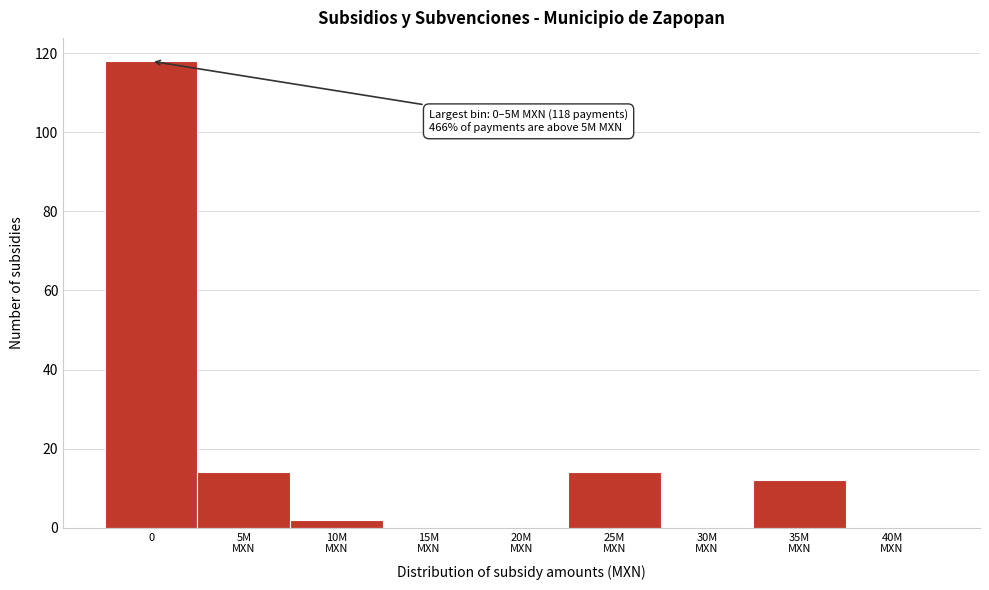

What is the greatest value displayed?

118